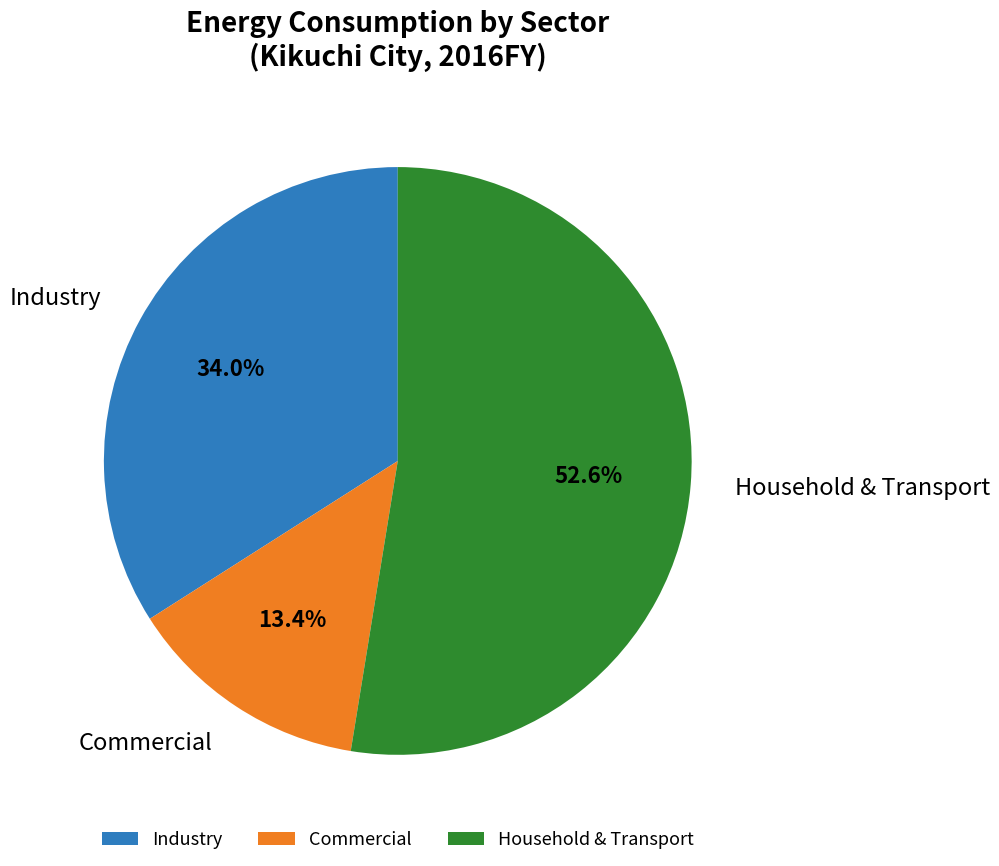

To the nearest percent, what is the difference between the largest and smallest slice percentages?

39%